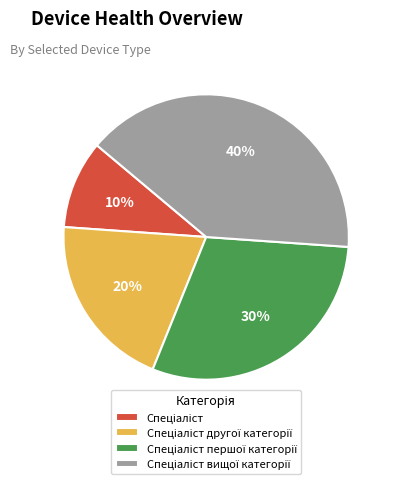

To the nearest percent, what is the difference between the largest and smallest slice percentages?

30%